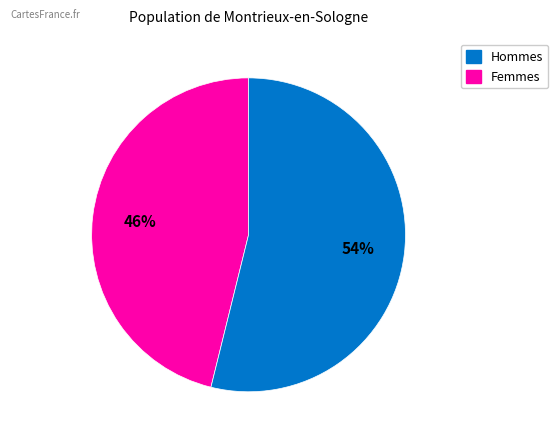

Is there any slice that represents more than half of the pie?

Yes